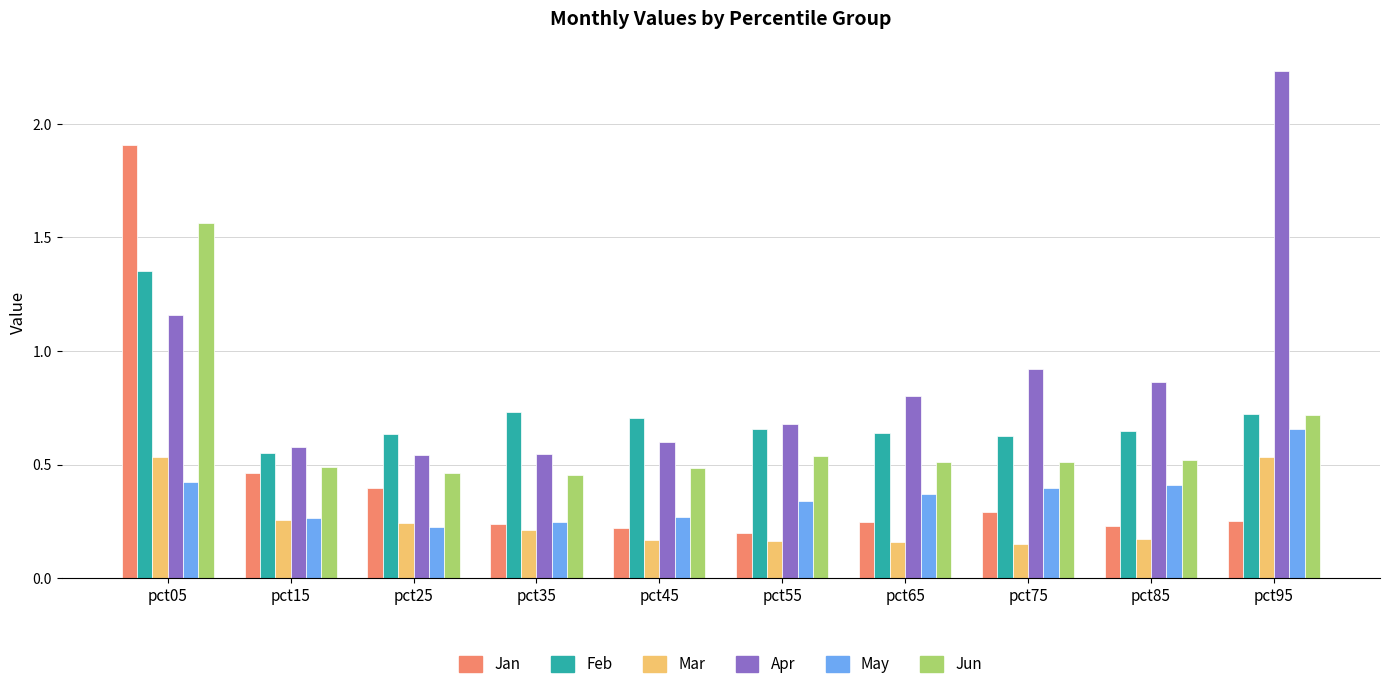

How many bars are there in total?

60